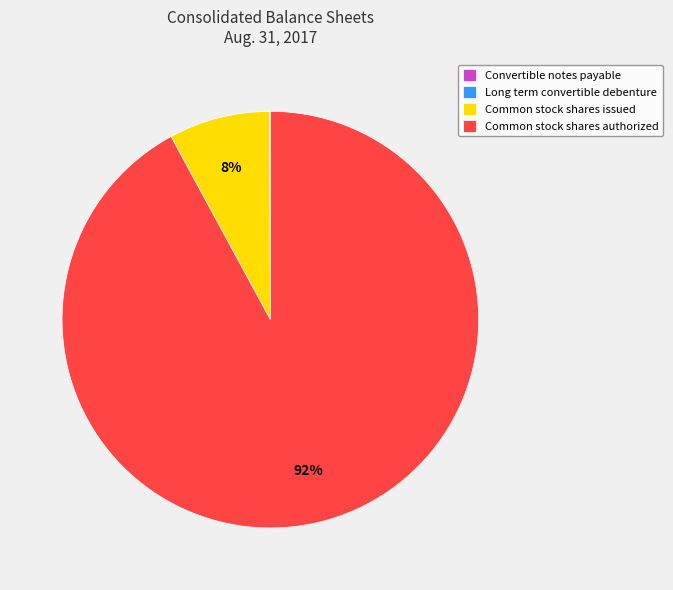

Which slice is the largest?

Common stock shares authorized